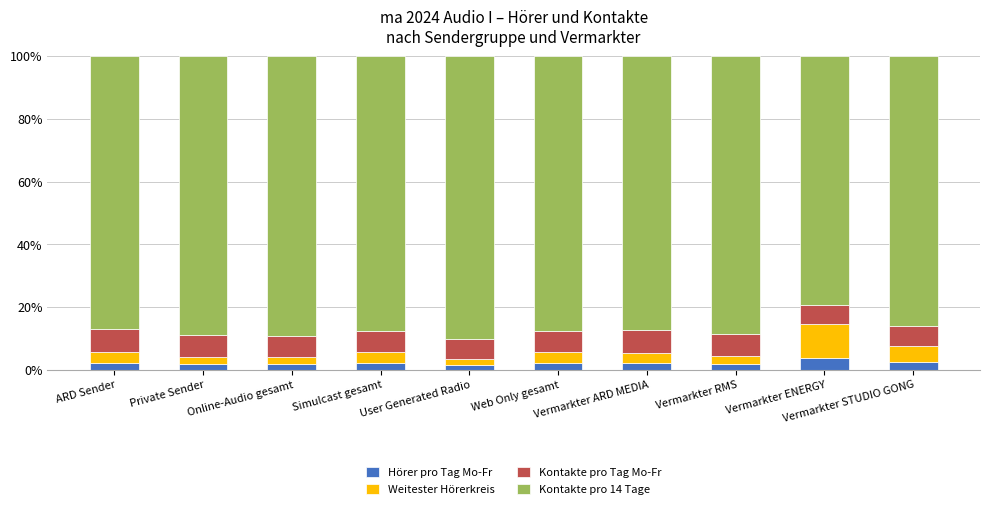

What is the maximum value for Hörer pro Tag Mo-Fr?

3.7